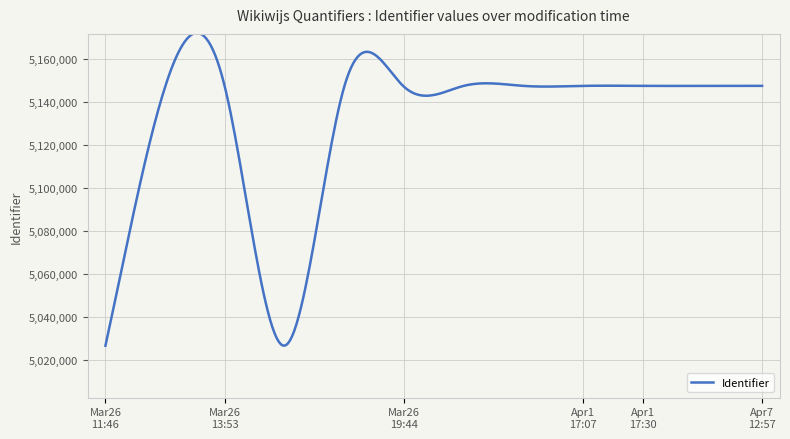

Count the number of data series in this chart.

1